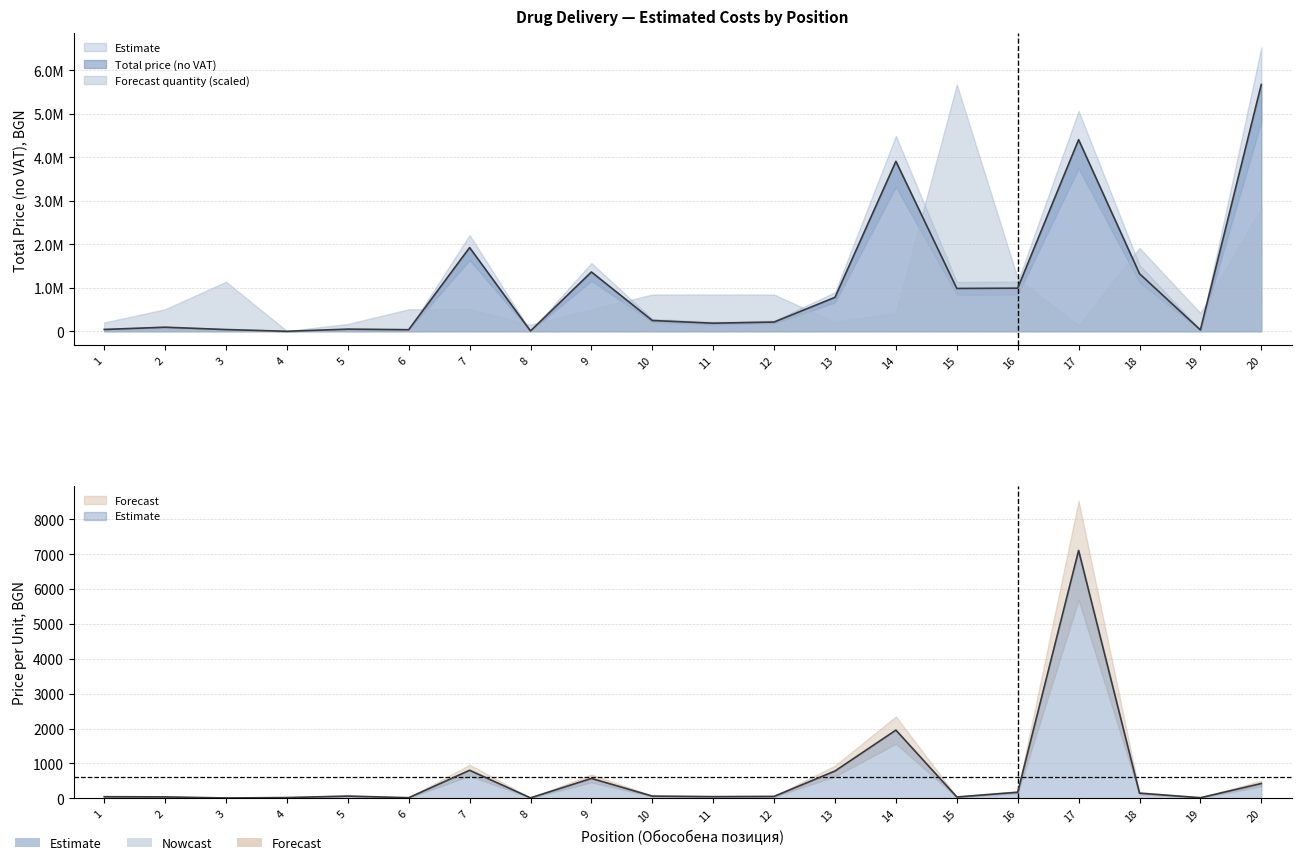

True or false: Price per unit and Total price (no VAT) cross at least once.

False